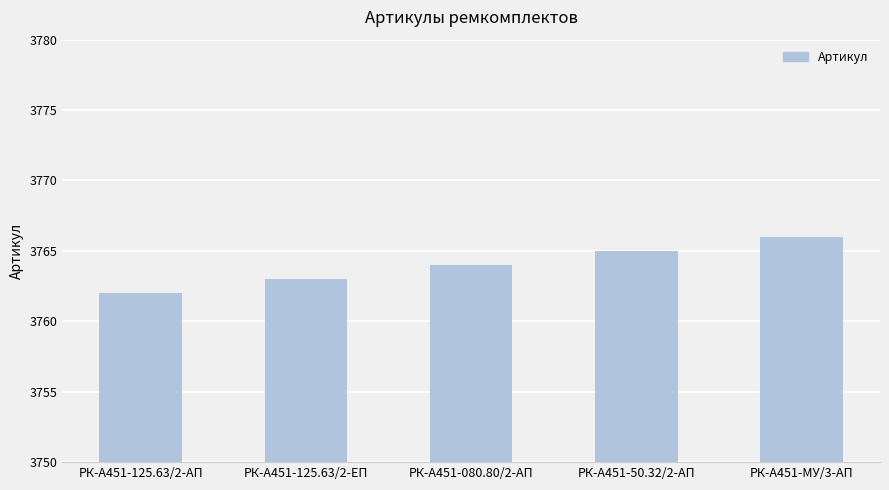

How many series are shown in this chart?

1